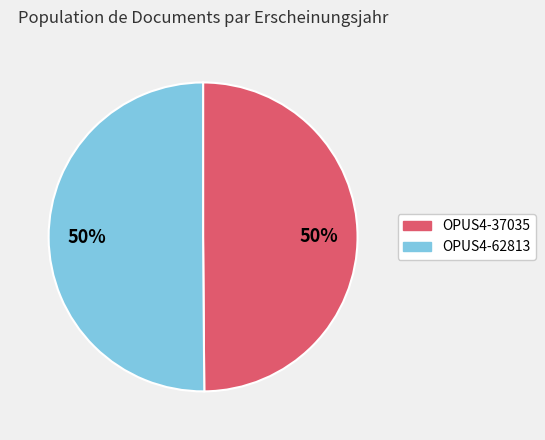

Is it true that OPUS4-37035 is 50% of the pie?

True